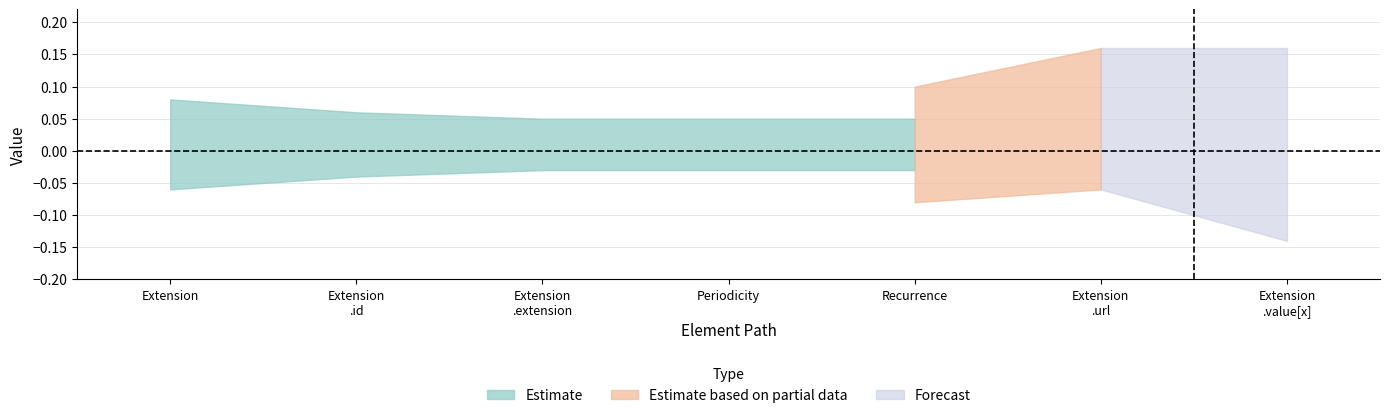

Is this an area chart (filled region under the line)?

No